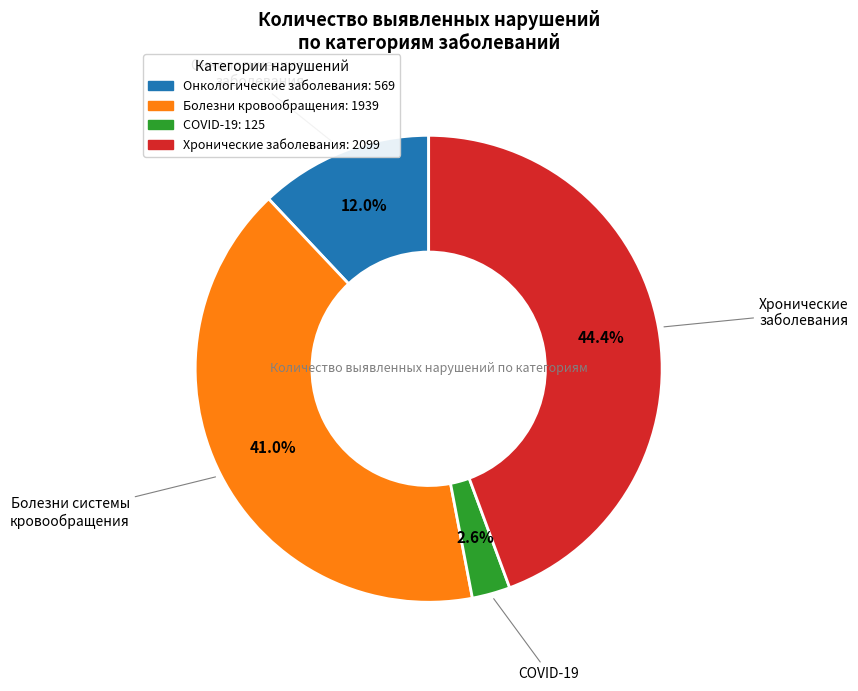

Does any single category account for the majority?

No